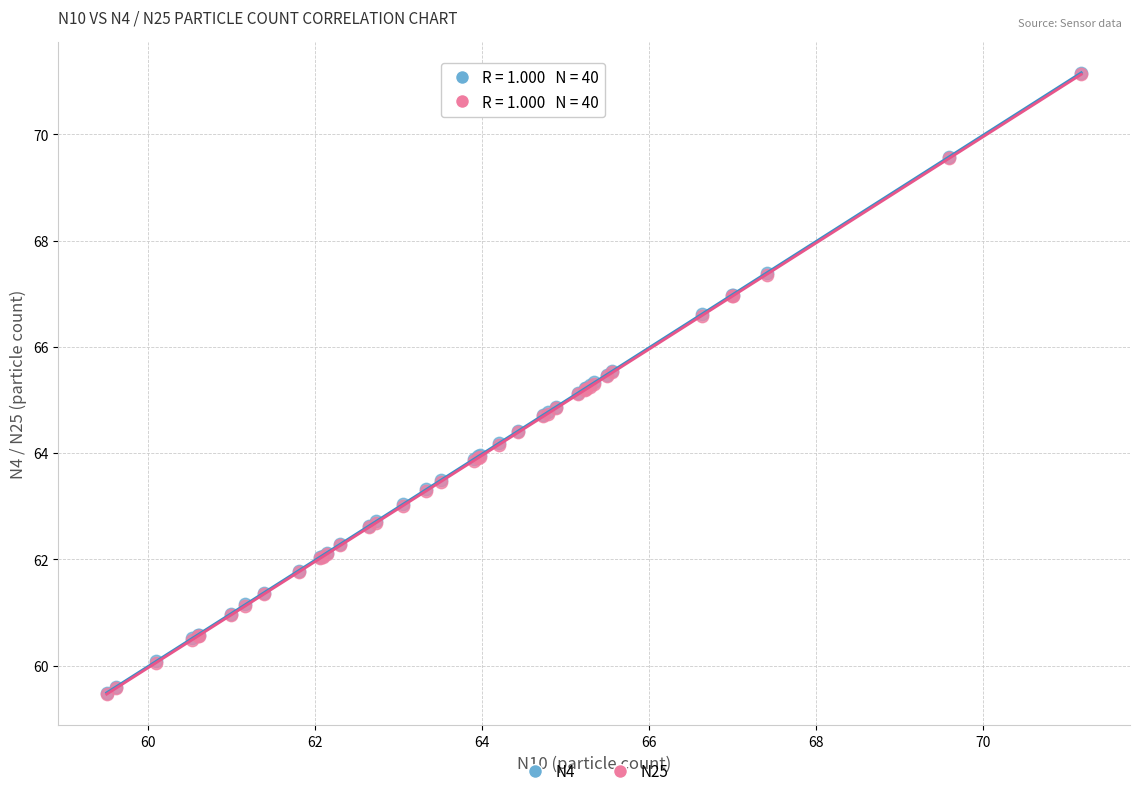

What are all the series names shown in the legend?

N4, N25